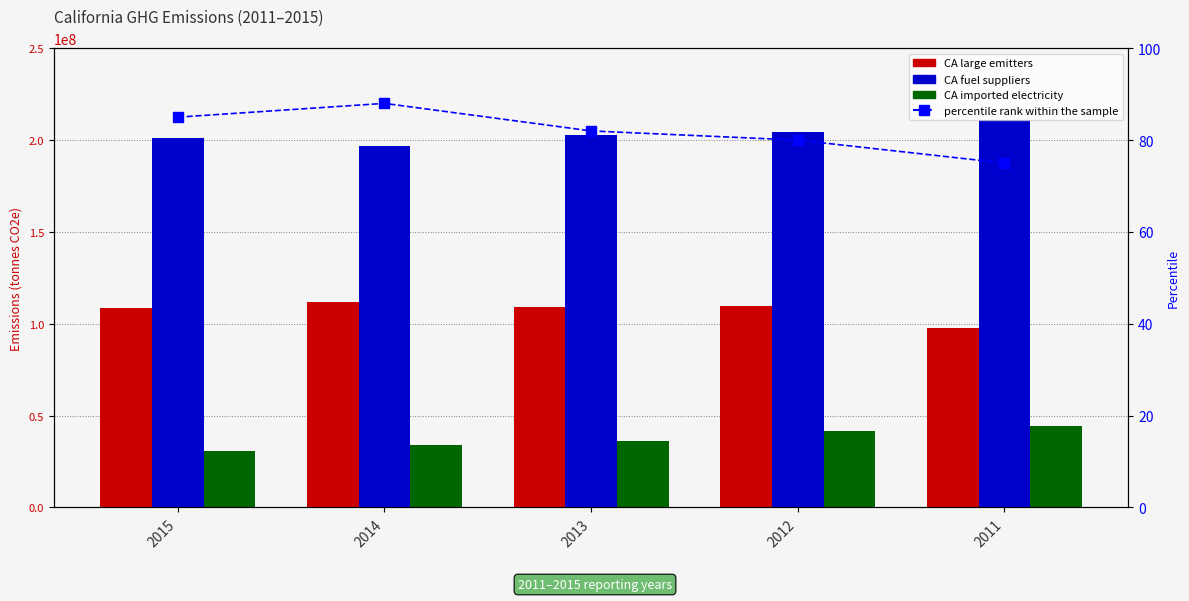

What is the value of the CA imported electricity bar at the 2nd from the left?

34266548.5